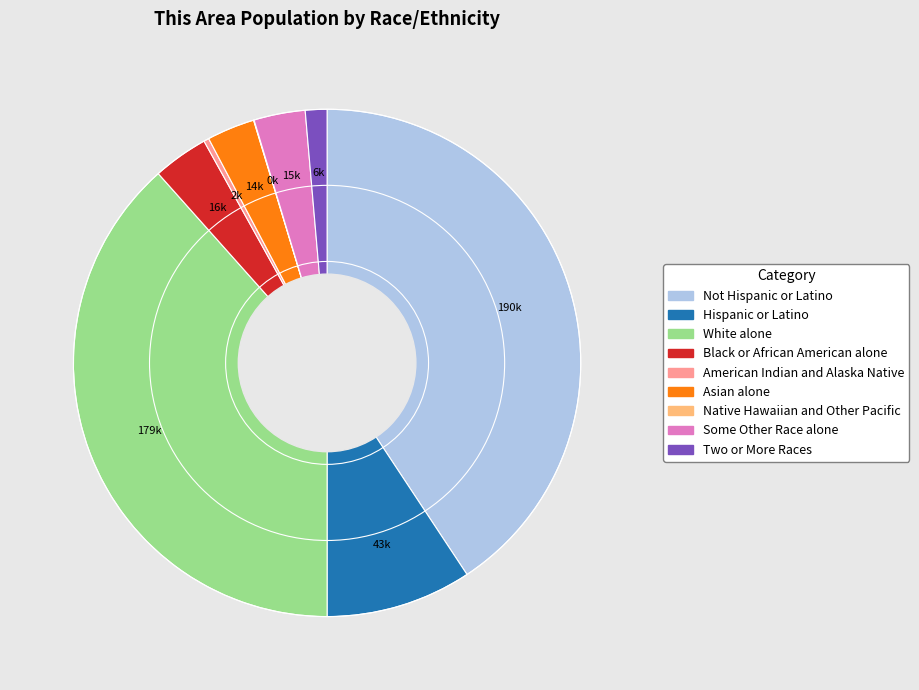

What is the largest slice in the pie chart?

Not Hispanic or Latino